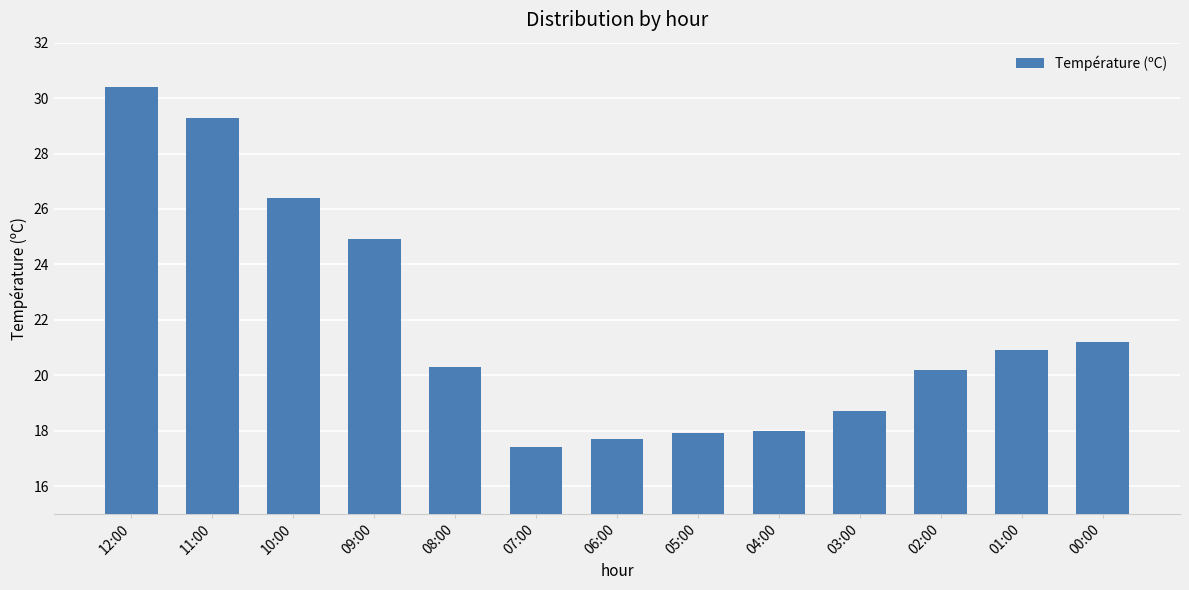

How many data points are less than 20?

5